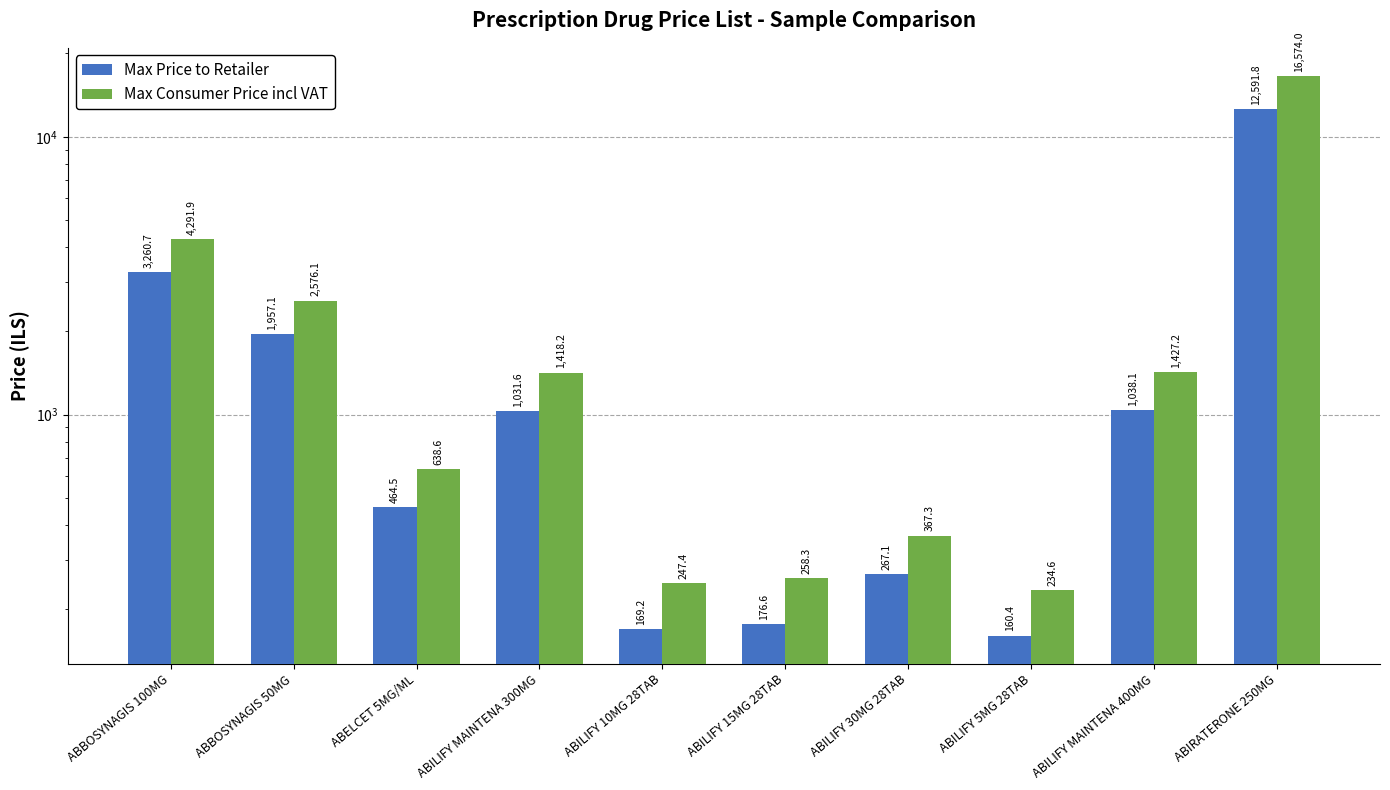

What is the value of the Max Consumer Price incl VAT bar at the 1st from the left?

4291.9